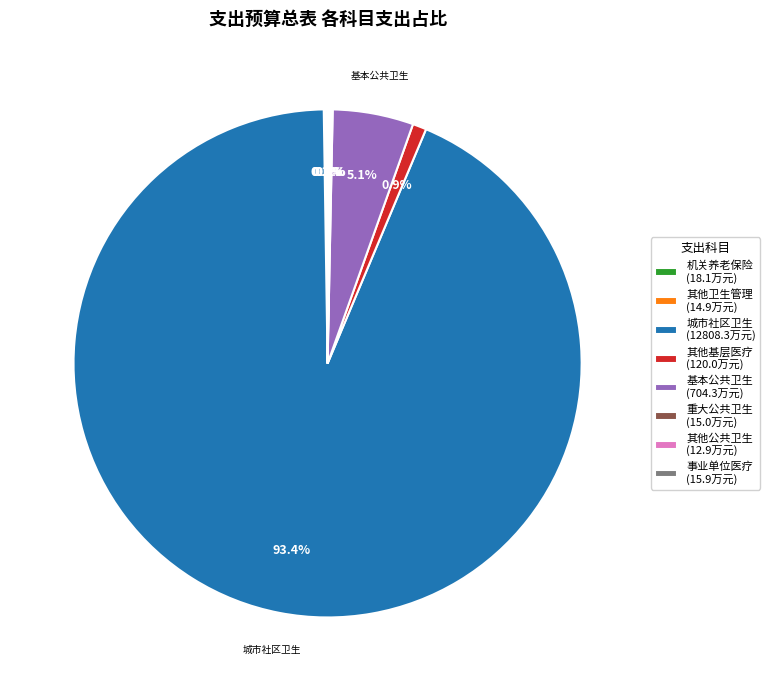

Is 其他基层医疗 (120.0万元) the majority of the pie?

No